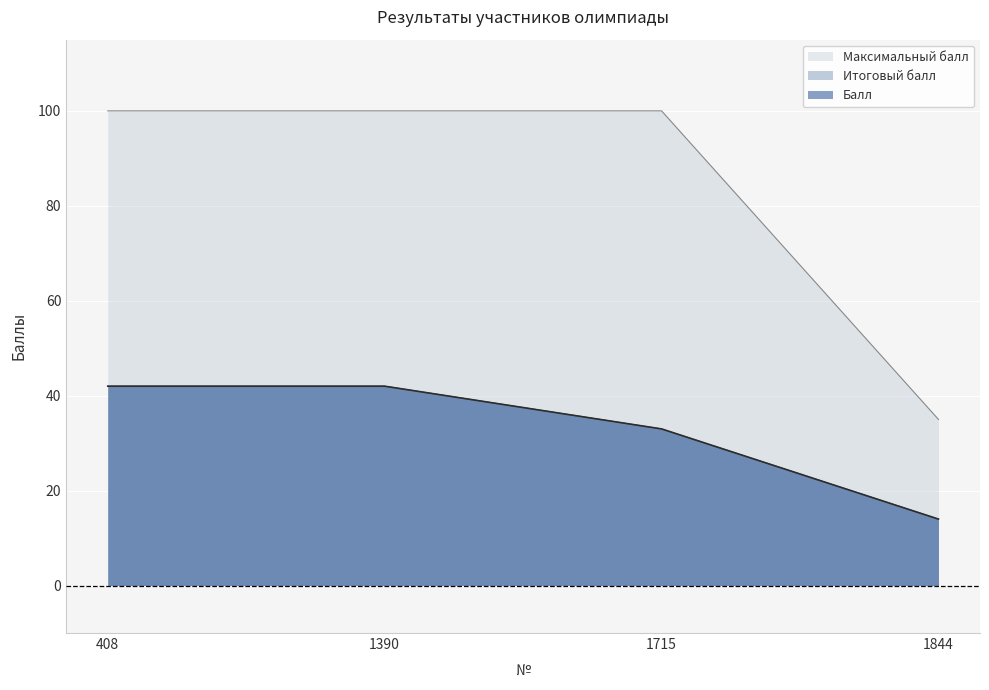

List the labels in order of Балл value, smallest first.

1844, 1715, 408, 1390